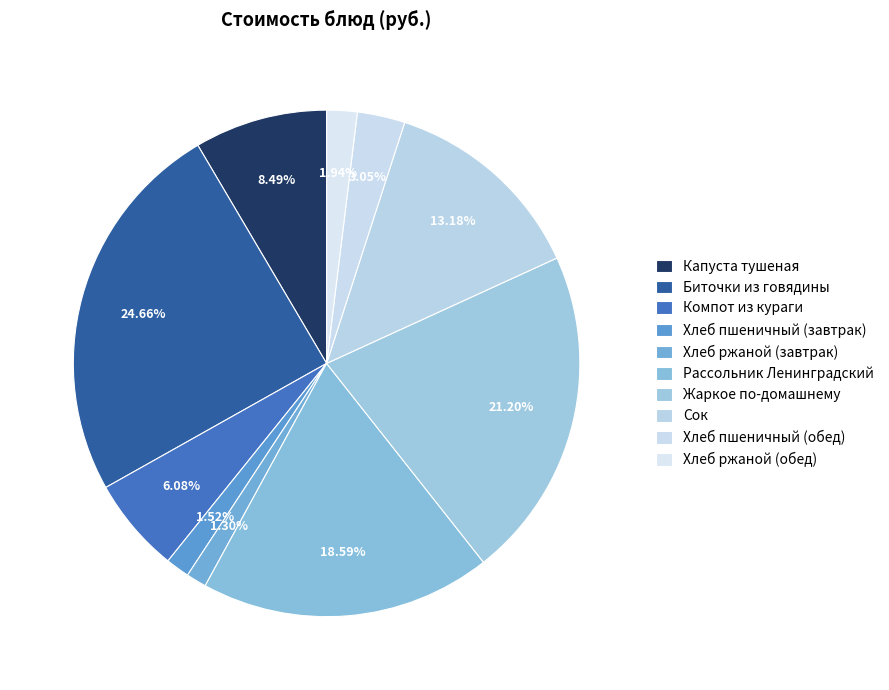

To the nearest percent, what is the difference between the largest and smallest slice percentages?

23%